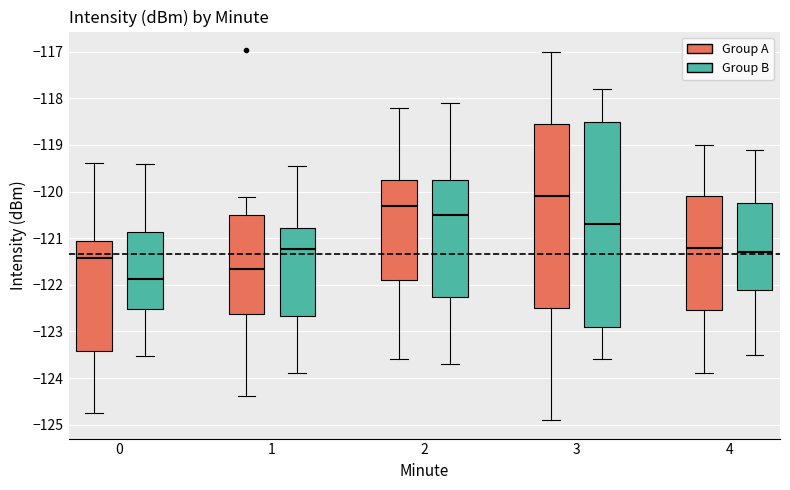

Which box is the tallest, from its lower edge to its upper edge?

3 (Group B)